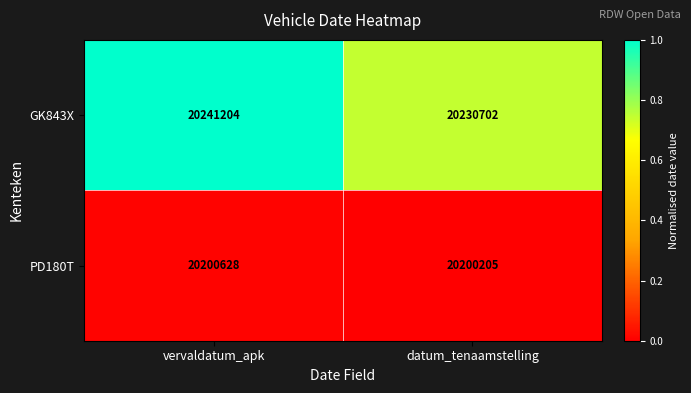

Which category has the lowest value across all series?

datum_tenaamstelling